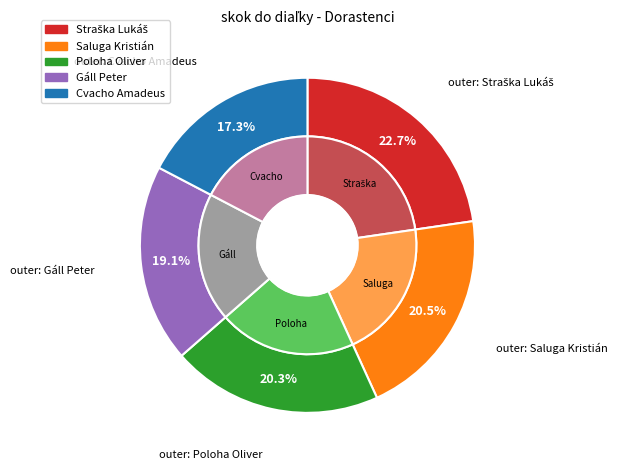

What is the largest slice in the pie chart?

Straška Lukáš